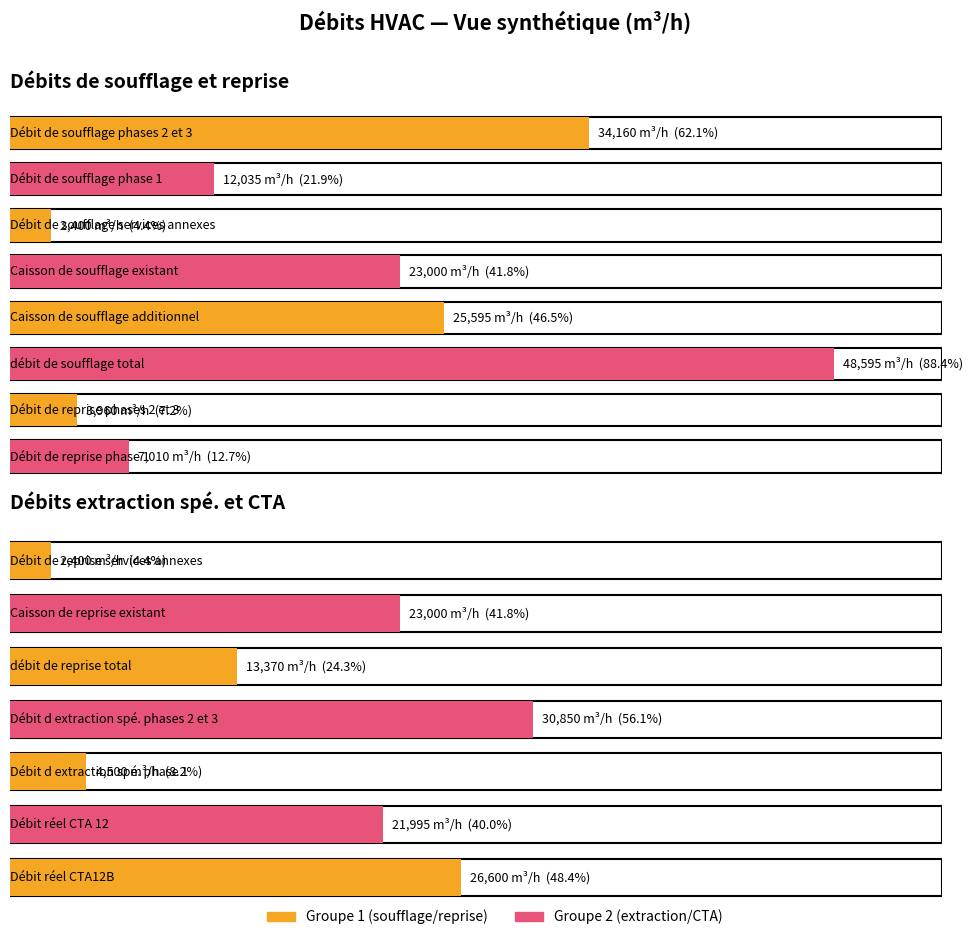

Rank the categories by value from lowest to highest.

Débit de soufflage services annexes, Débit de reprise services annexes, Débit de reprise phases 2 et 3, Débit d extraction spé. phase 1, Débit de reprise phase 1, Débit de soufflage phase 1, débit de reprise total, Débit réel CTA 12, Caisson de soufflage existant, Caisson de reprise existant, Caisson de soufflage additionnel, Débit réel CTA12B, Débit d extraction spé. phases 2 et 3, Débit de soufflage phases 2 et 3, débit de soufflage total